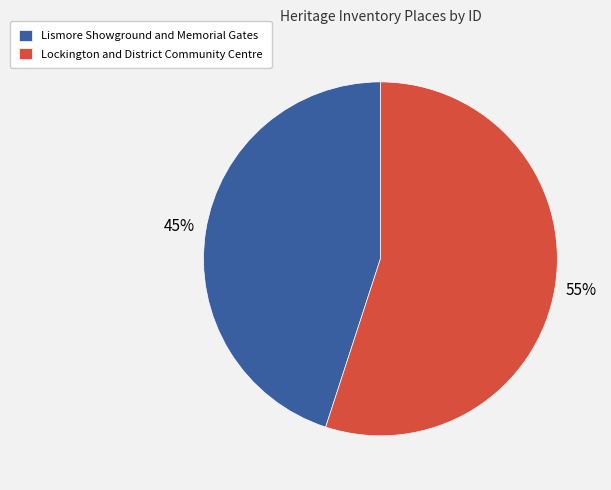

Do Lockington and District Community Centre and Lismore Showground and Memorial Gates together represent more than half of the pie?

Yes